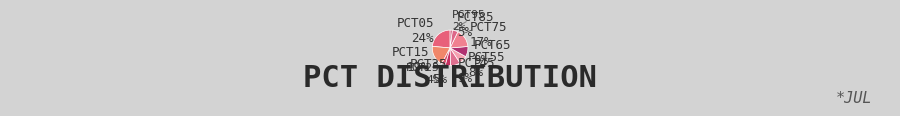

How many slices are in this pie chart?

10